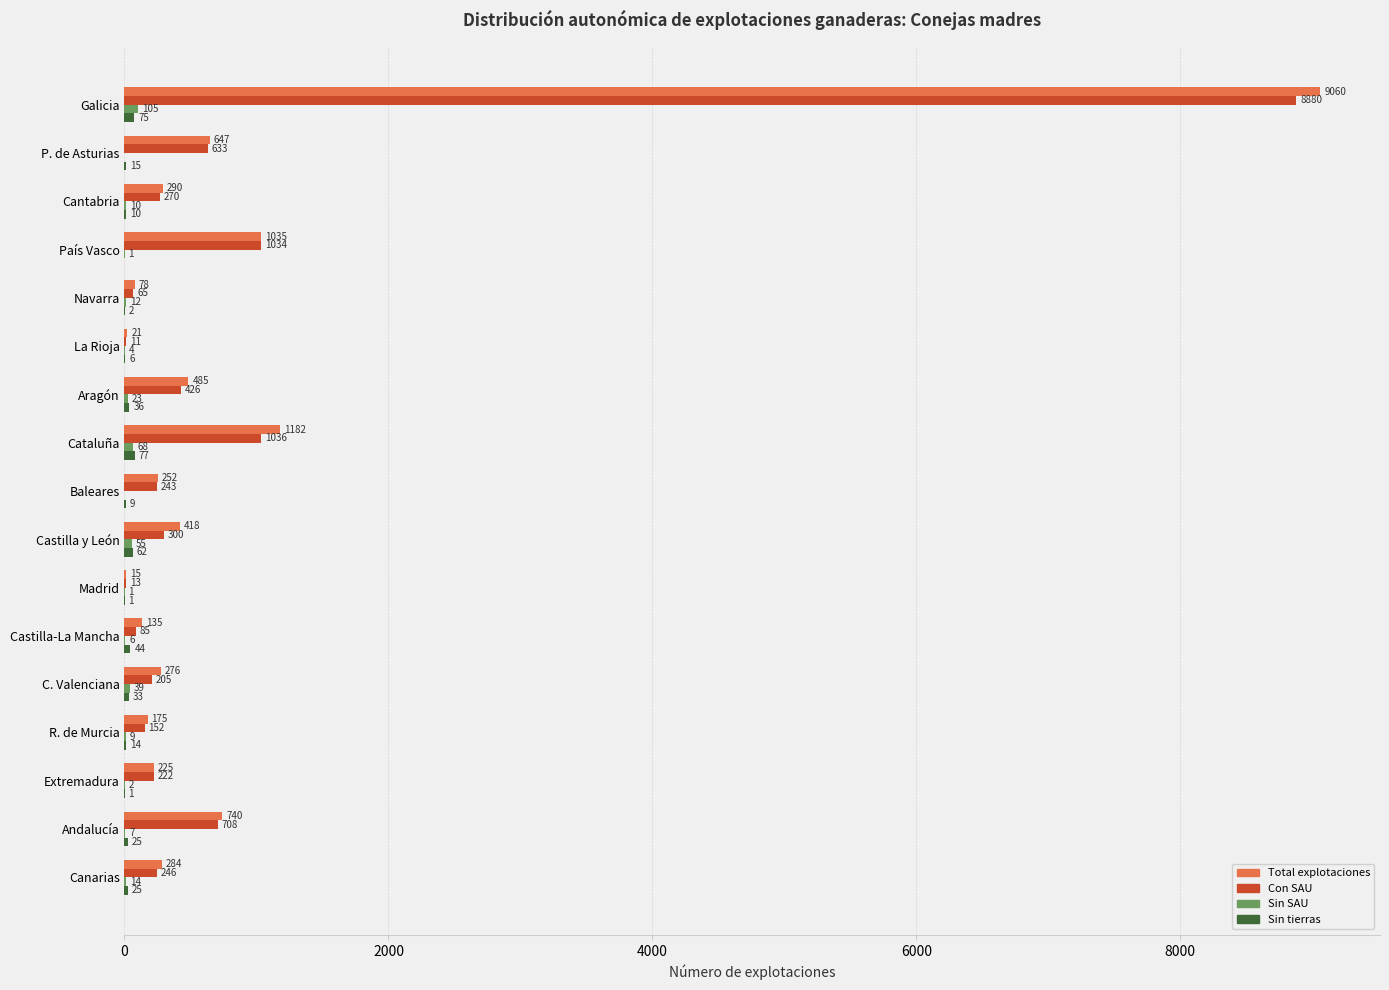

Between Cantabria and Baleares, which series saw the biggest shift?

Total explotaciones